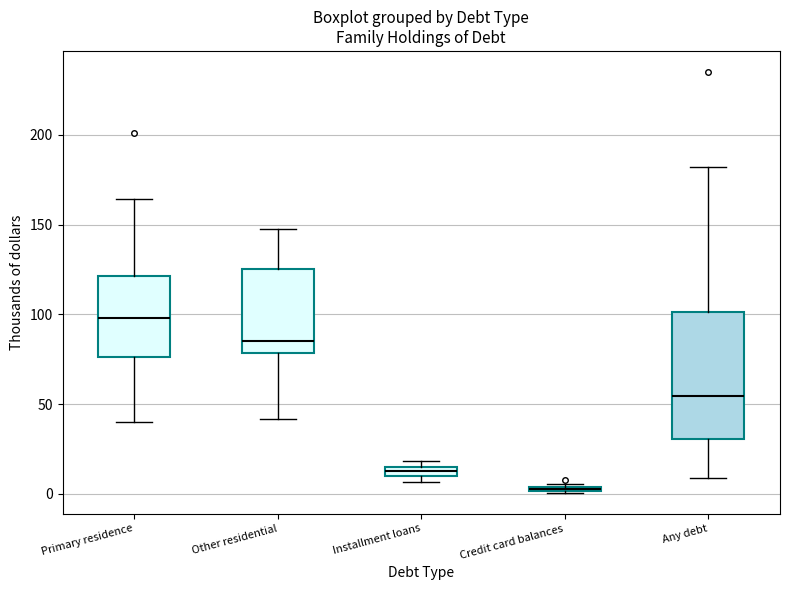

Where is the lower edge of the box for Credit card balances on the y-axis? The values are not printed on the chart, so give them approximately, as read against the axis.

0